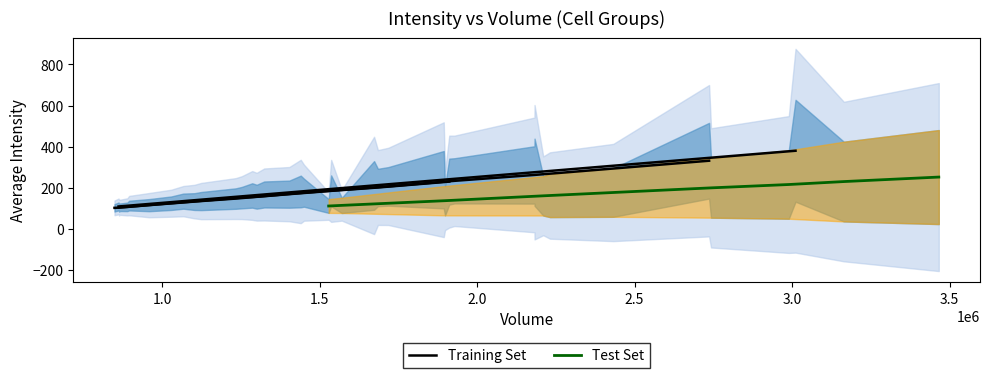

Does the chart display data point markers on the line(s)?

No